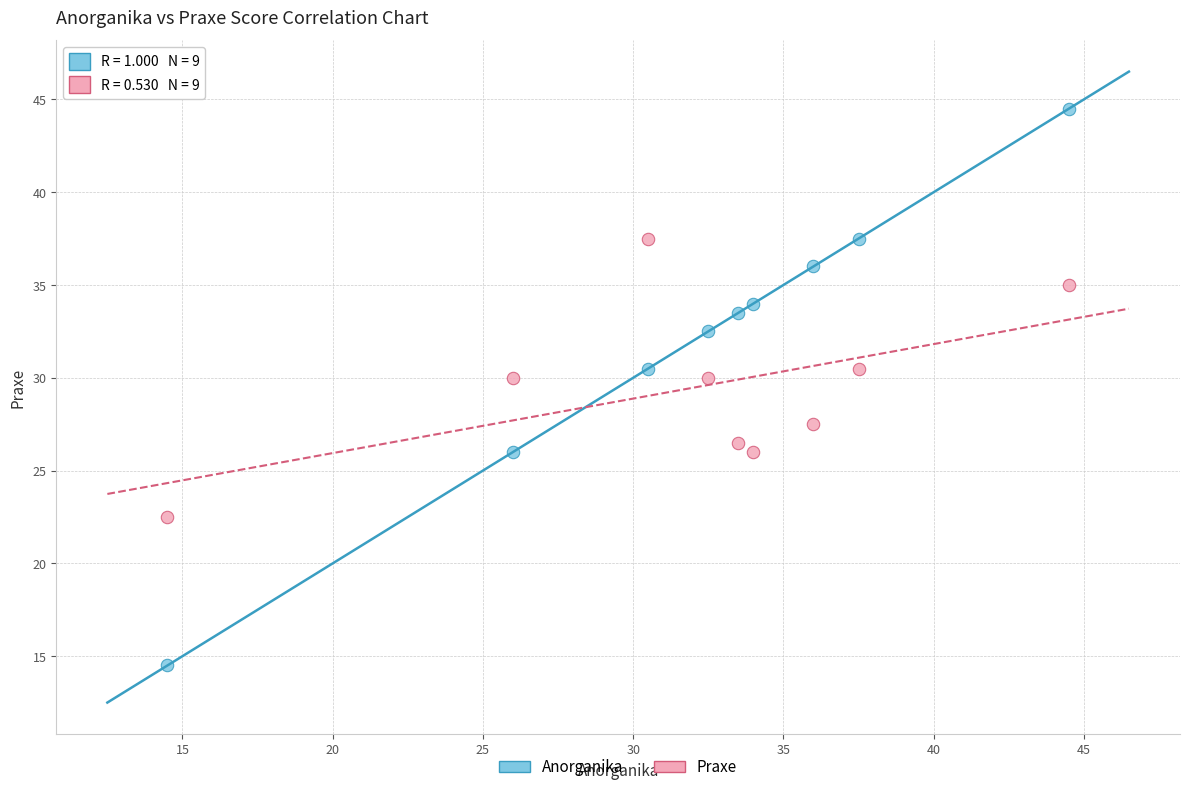

Which series reaches the maximum Y coordinate?

Anorganika